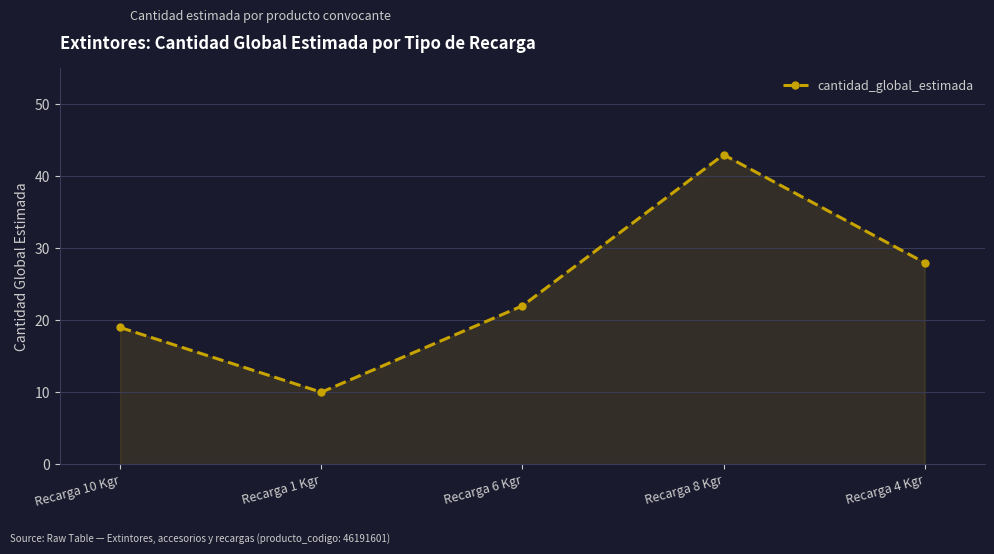

What is the label of the 2nd point from the right?

Recarga 8 Kgr